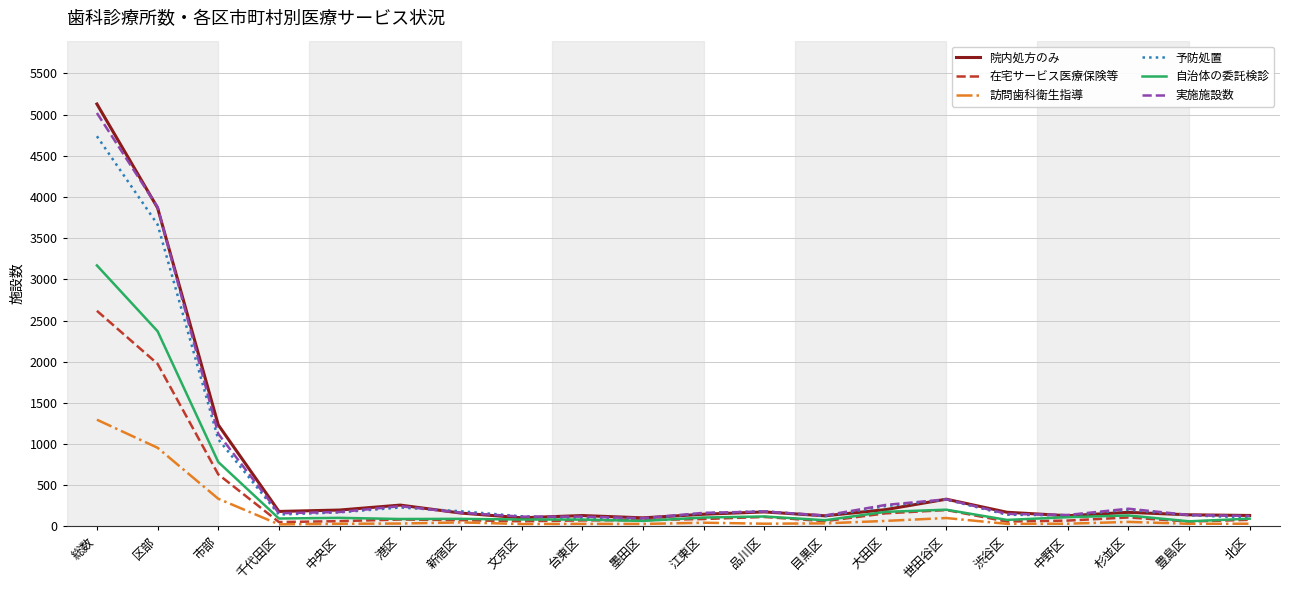

How many lines are shown in the chart?

6